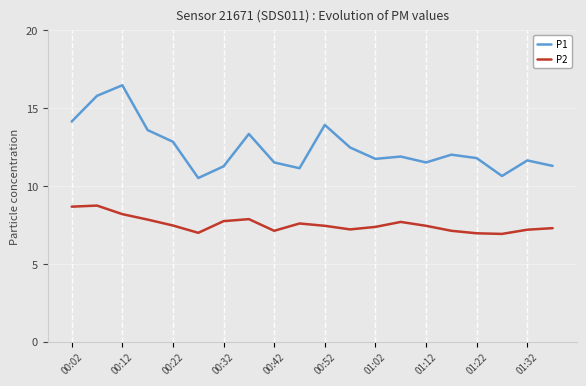

What is the difference between the maximum and second lowest values in the P2 series?

1.8